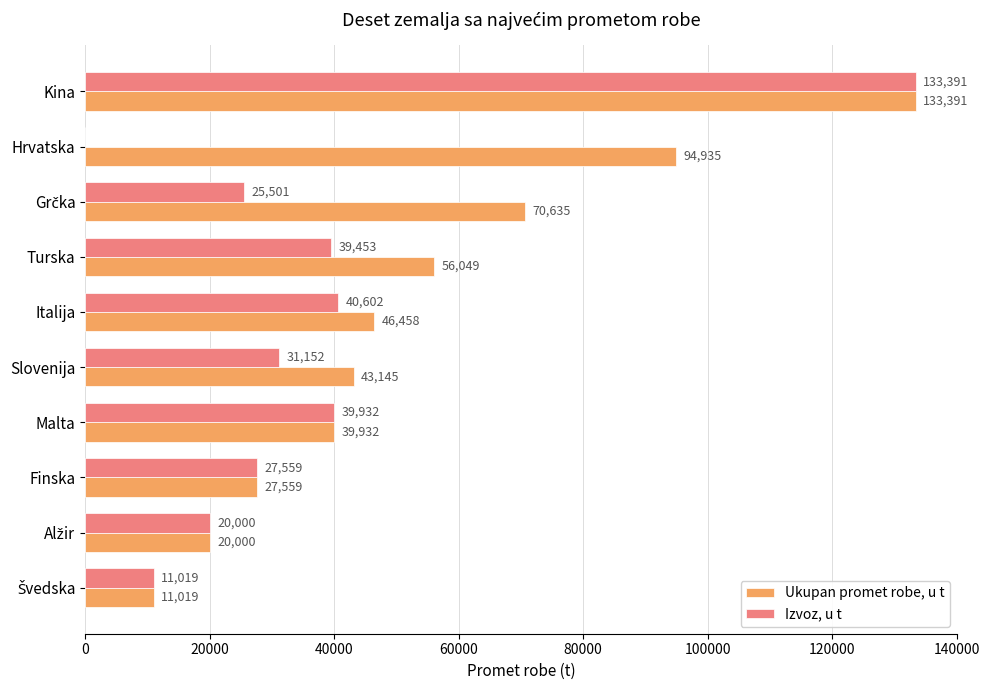

Where is Izvoz, u t nearest to the value 66695?

Italija